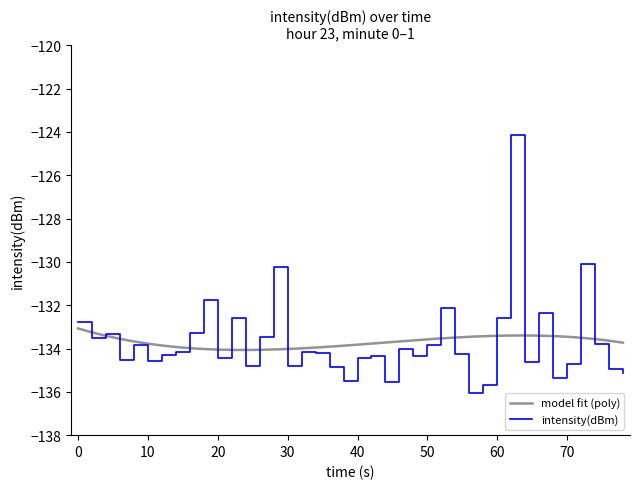

What is the highest value of the intensity(dBm) series?

-124.2